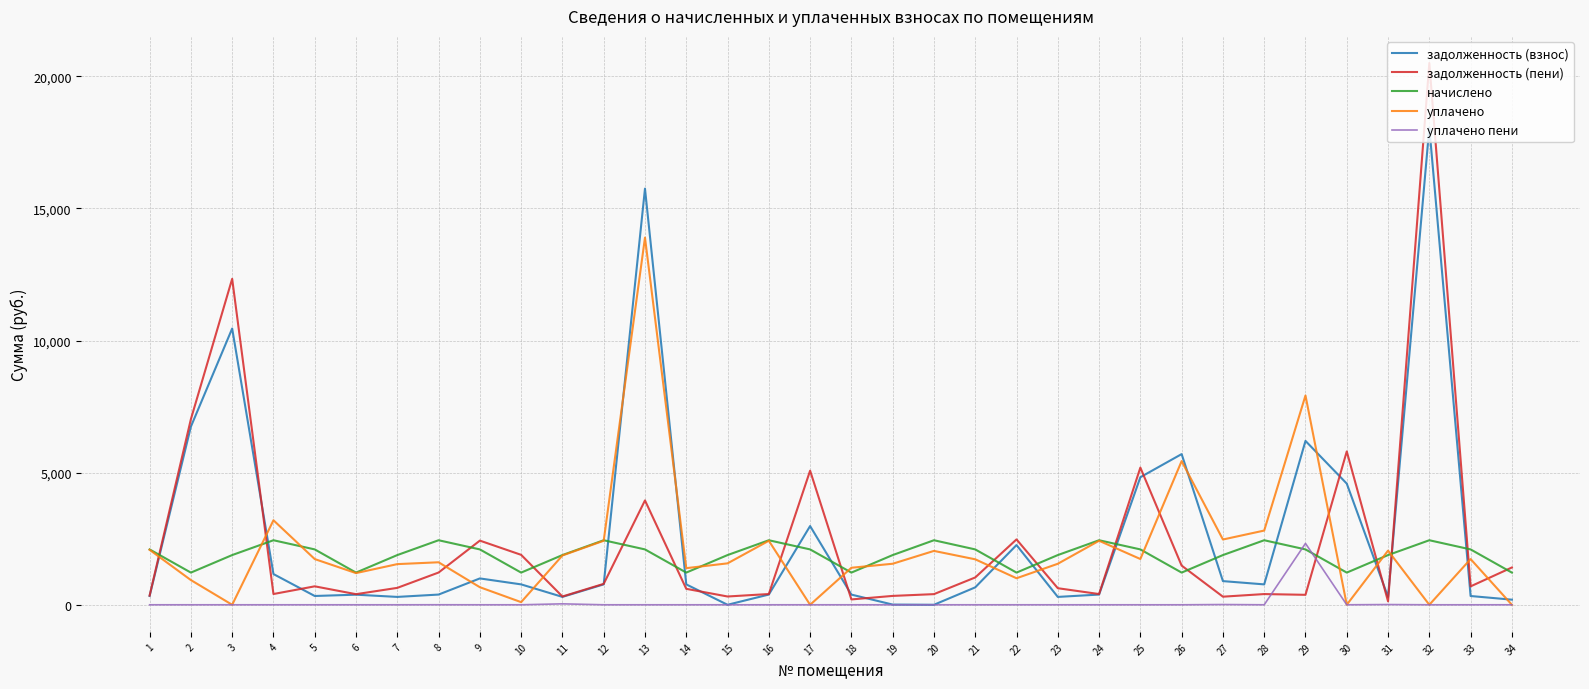

At which category is the sum across all series the highest?

32